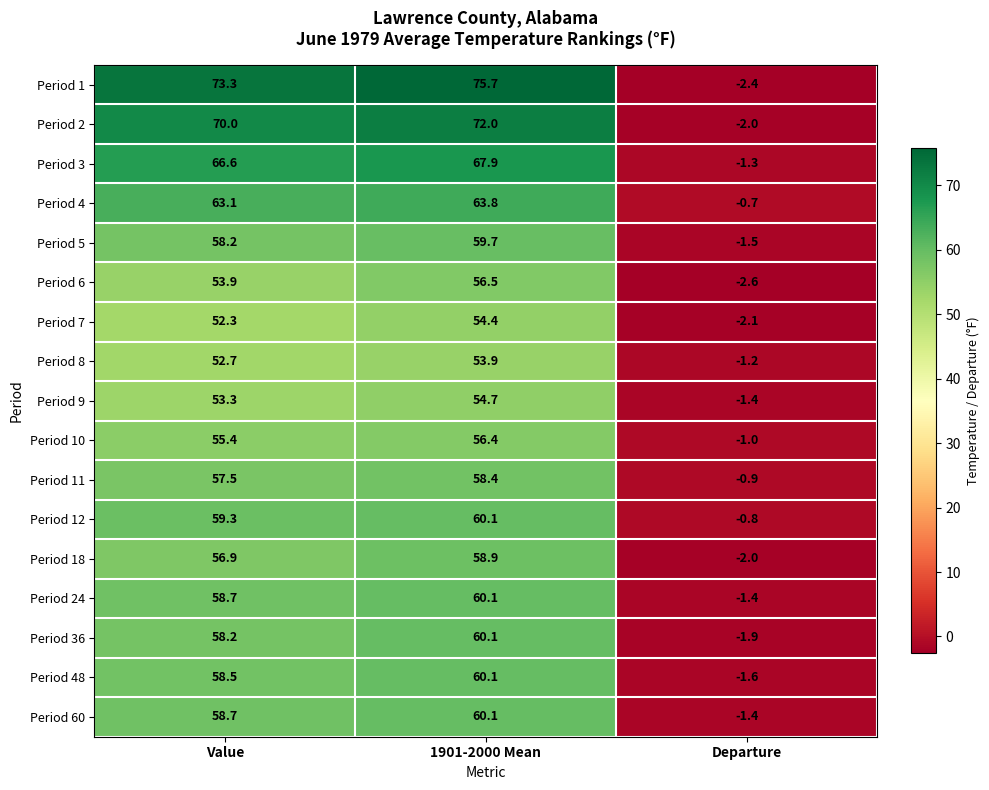

At how many categories does at least one series exceed 55?

2